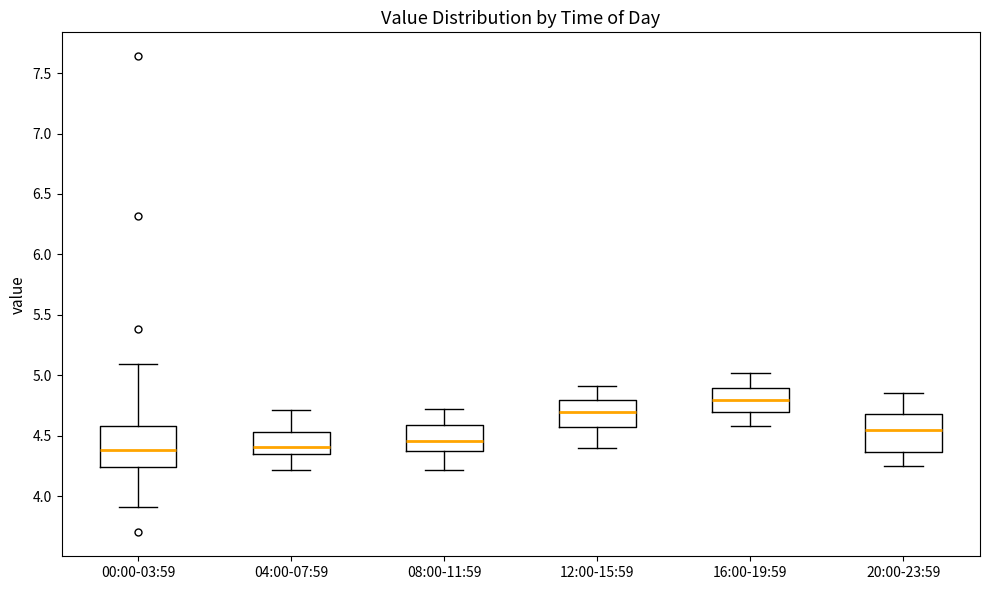

Reading left to right, read every box against the y-axis: the position of its median line, the range the box covers, and the ends of its whiskers. The values are not printed on the chart, so give them approximately, as read against the axis.

00:00-03:59: median 4.40, box 4.25 to 4.60, whiskers 3.90 to 5.10
04:00-07:59: median 4.40, box 4.35 to 4.55, whiskers 4.20 to 4.70
08:00-11:59: median 4.45, box 4.40 to 4.60, whiskers 4.20 to 4.70
12:00-15:59: median 4.70, box 4.55 to 4.80, whiskers 4.40 to 4.90
16:00-19:59: median 4.80, box 4.70 to 4.90, whiskers 4.60 to 5.00
20:00-23:59: median 4.55, box 4.35 to 4.70, whiskers 4.25 to 4.85